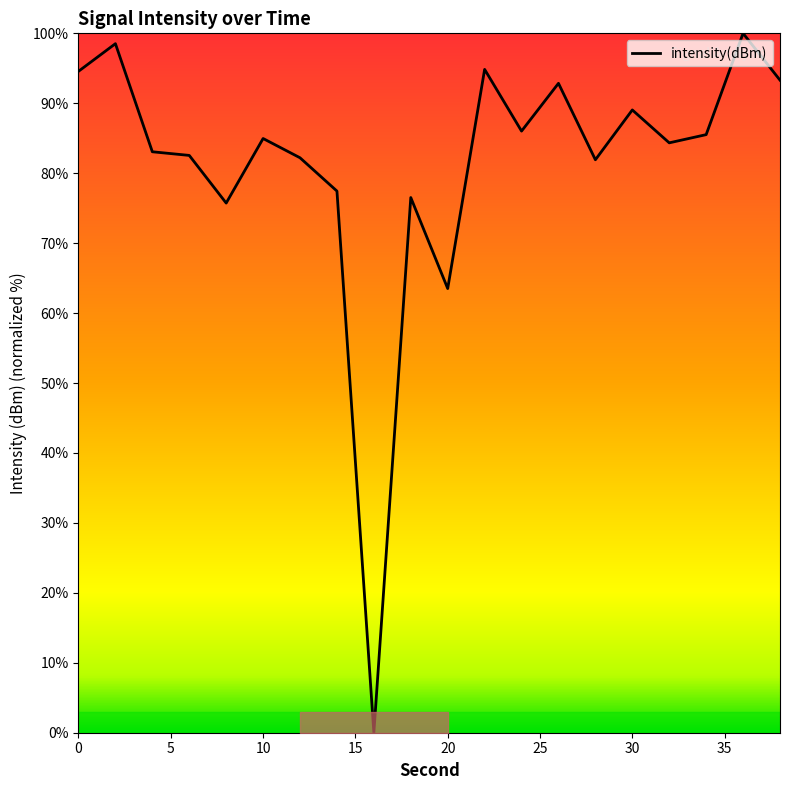

How many lines are shown in the chart?

1